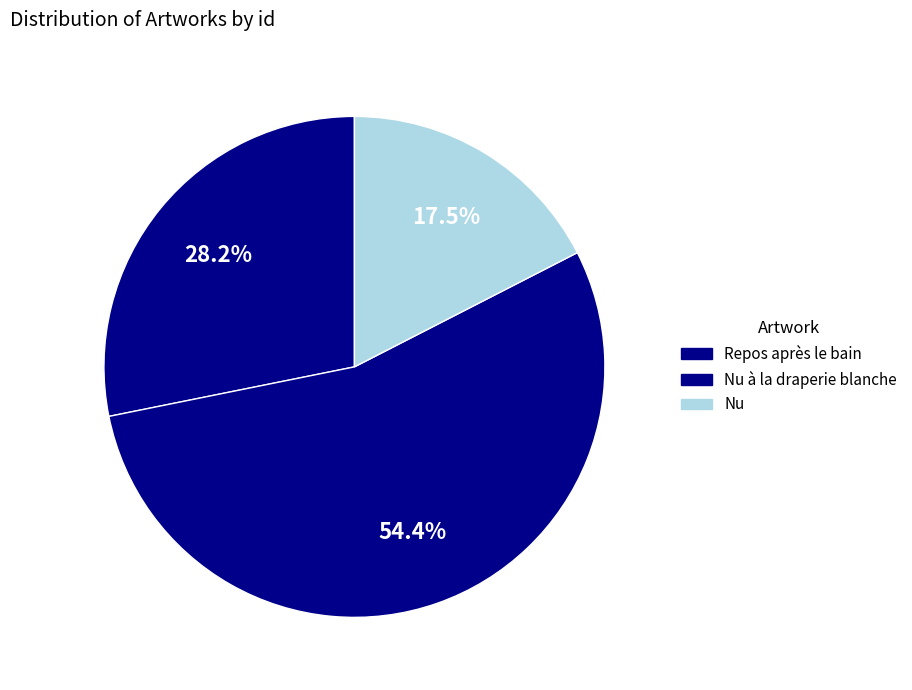

To the nearest percent, what is the combined percentage of Nu à la draperie blanche and Repos après le bain?

83%